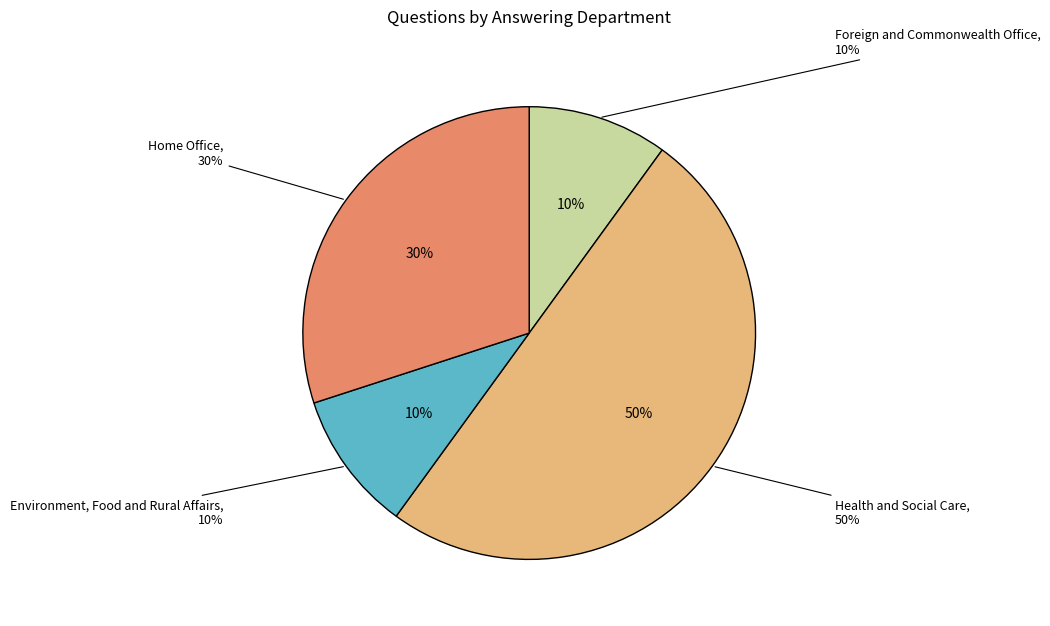

Which has a higher value, Foreign and Commonwealth Office or Health and Social Care?

Health and Social Care